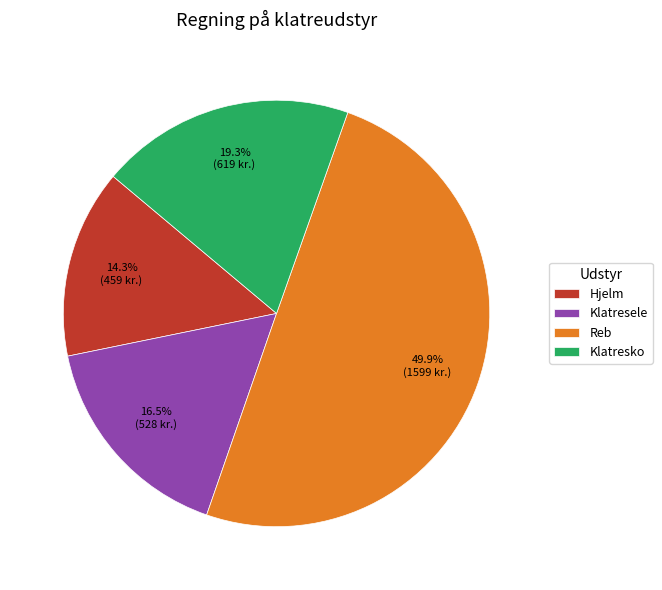

Rank the categories by value from lowest to highest.

Hjelm, Klatresele, Klatresko, Reb